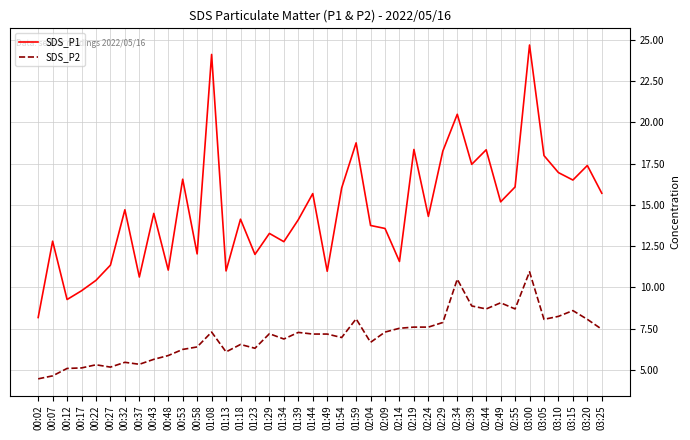

Which series changed the most between 00:17 and 00:43?

SDS_P1